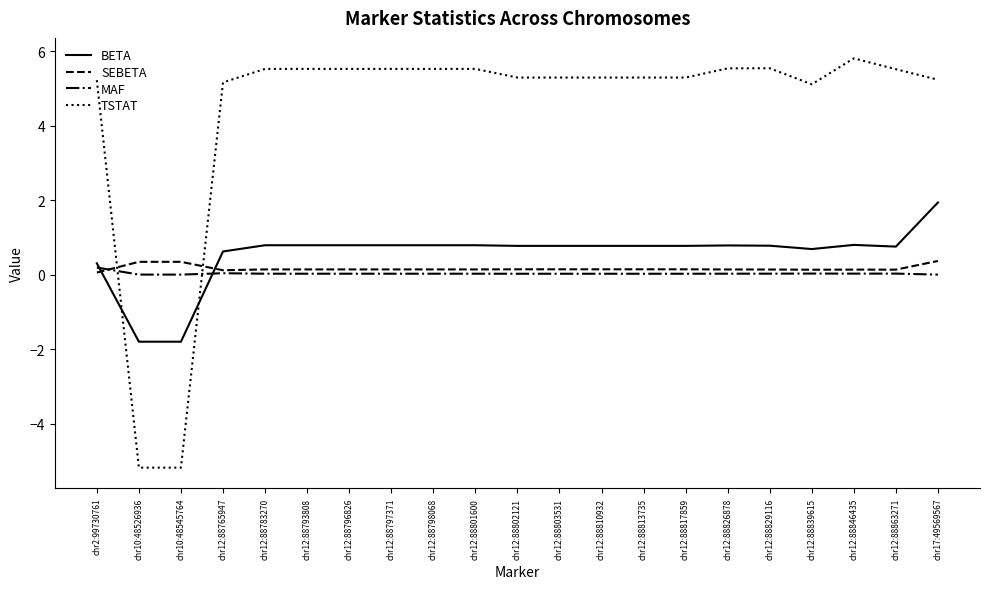

List the series in order of their peak value, highest first.

TSTAT, BETA, SEBETA, MAF